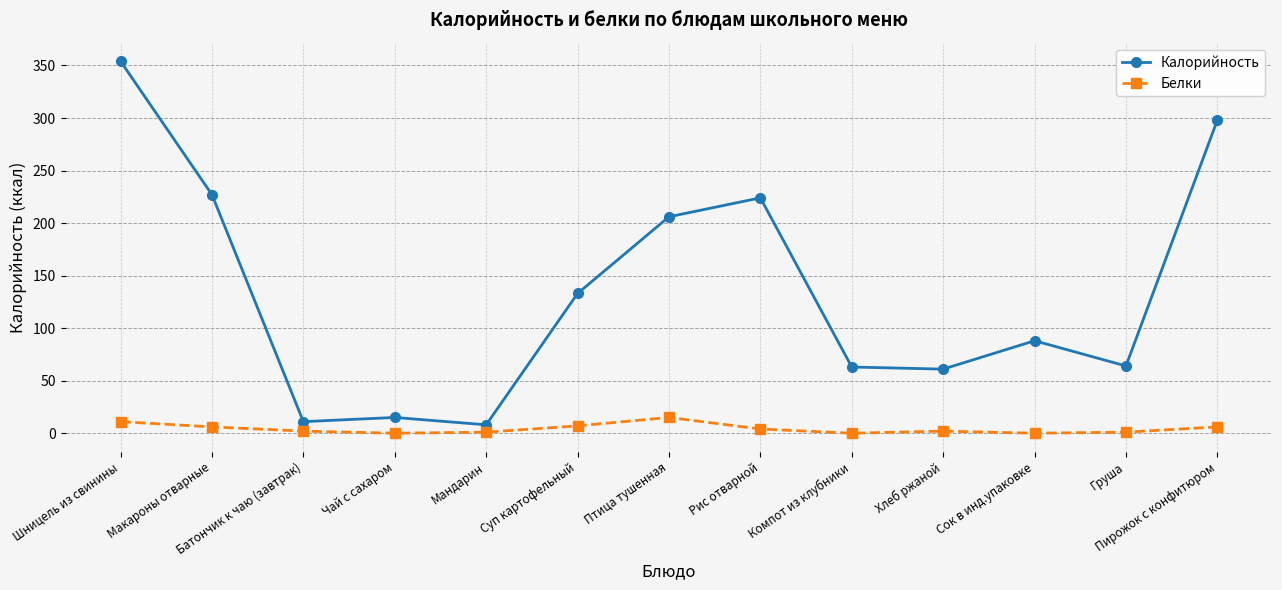

What is the label of the 6th point from the right?

Рис отварной